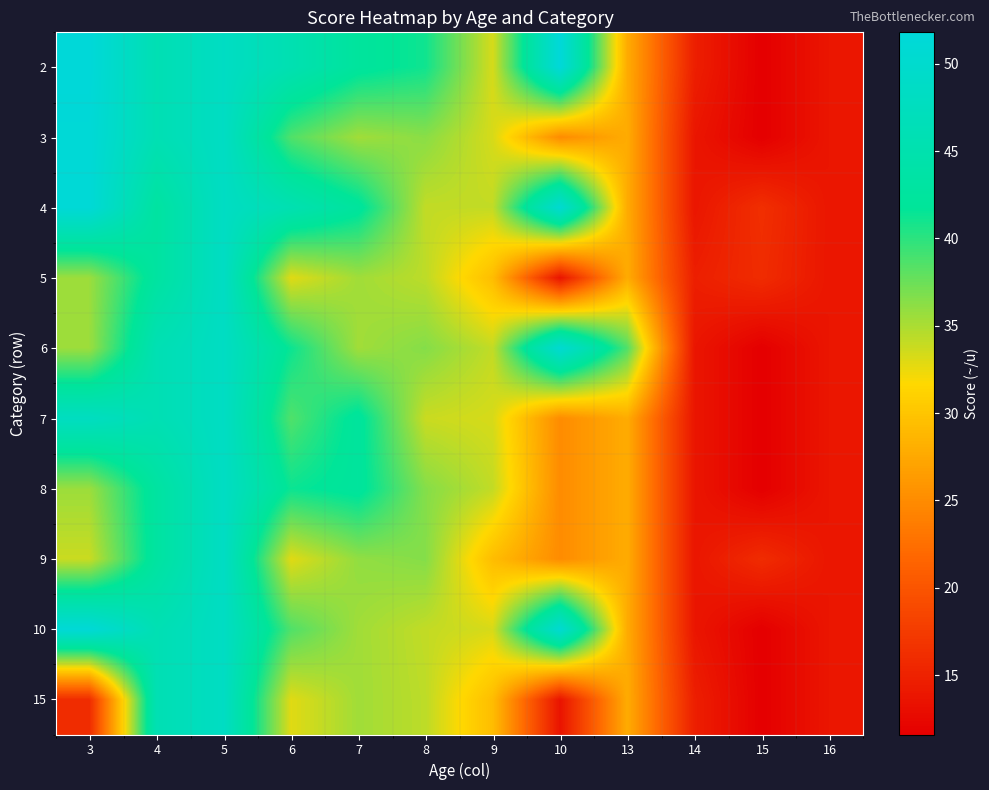

Reading left to right, transcribe all the data shown in this chart.

2: 3=51.8	4=45.9	5=48.4	6=45.6	7=42.4	8=41.1	9=33.3	10=51.8	13=27.8	14=14.7	15=11.6	16=13.8
3: 3=51.4	4=45.9	5=48.4	6=38.6	7=35.4	8=36.3	9=33.3	10=25.0	13=27.8	14=13.8	15=11.6	16=13.8
4: 3=51.4	4=43.0	5=48.4	6=45.6	7=42.4	8=34.1	9=34.1	10=50.7	13=27.8	14=13.8	15=16.3	16=13.8
5: 3=35.6	4=43.0	5=48.4	6=32.9	7=35.4	8=34.3	9=29.3	10=13.6	13=27.8	14=14.7	15=16.0	16=13.8
6: 3=35.6	4=45.9	5=48.4	6=41.3	7=35.4	8=36.5	9=34.1	10=50.7	13=38.6	14=13.8	15=11.6	16=13.8
7: 3=48.0	4=45.9	5=48.4	6=38.6	7=42.4	8=33.8	9=33.3	10=25.0	13=27.8	14=13.8	15=11.6	16=13.8
8: 3=35.6	4=43.0	5=48.4	6=41.3	7=42.4	8=36.5	9=34.1	10=25.0	13=27.8	14=13.8	15=11.6	16=13.8
9: 3=33.8	4=43.0	5=48.4	6=32.9	7=36.0	8=36.5	9=29.3	10=25.0	13=27.8	14=13.8	15=16.0	16=13.8
10: 3=51.4	4=45.9	5=48.4	6=38.6	7=35.4	8=34.1	9=33.3	10=50.7	13=27.8	14=13.8	15=11.6	16=13.8
15: 3=16.0	4=45.9	5=48.4	6=32.9	7=35.4	8=34.3	9=29.3	10=13.6	13=27.8	14=14.7	15=11.6	16=13.8